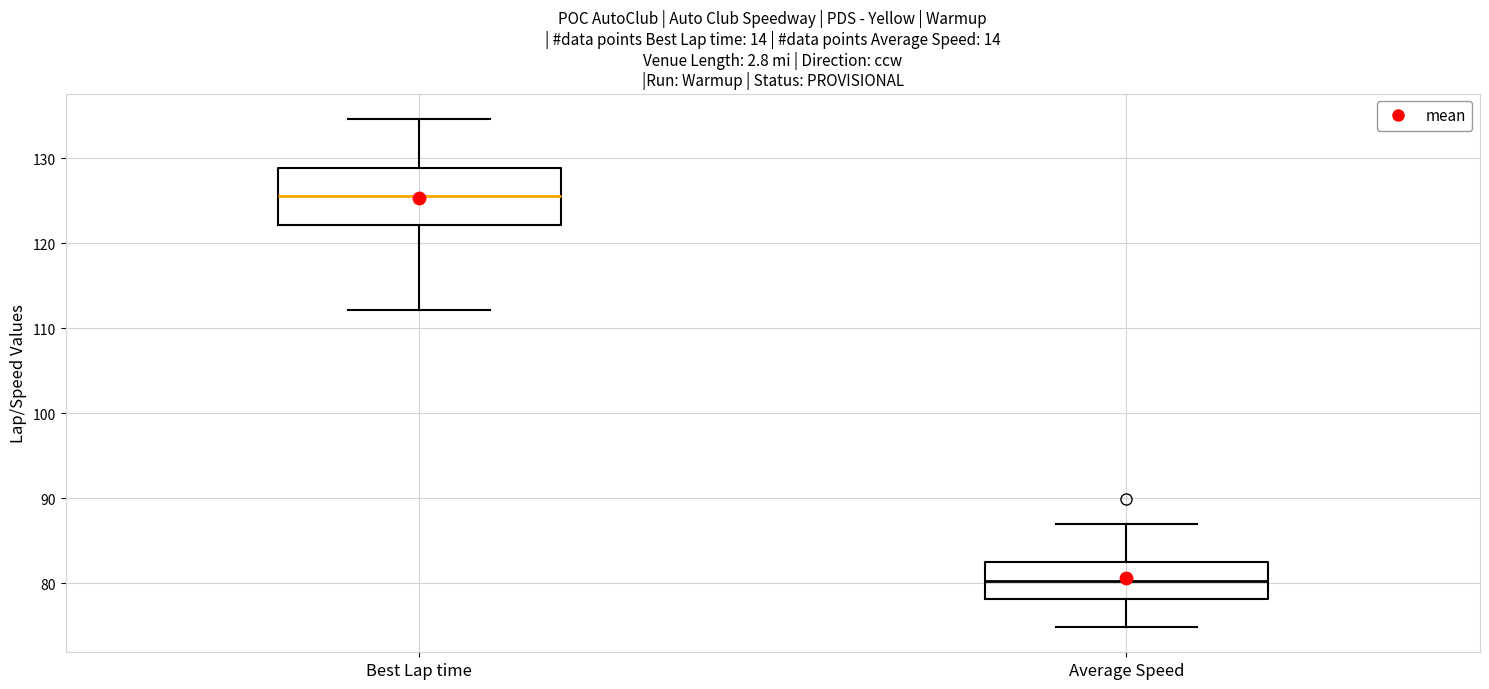

Reading left to right, read every box against the y-axis: the position of its median line, the range the box covers, and the ends of its whiskers. The values are not printed on the chart, so give them approximately, as read against the axis.

Best Lap time: median 126, box 122 to 129, whiskers 112 to 135
Average Speed: median 80, box 78 to 83, whiskers 75 to 87